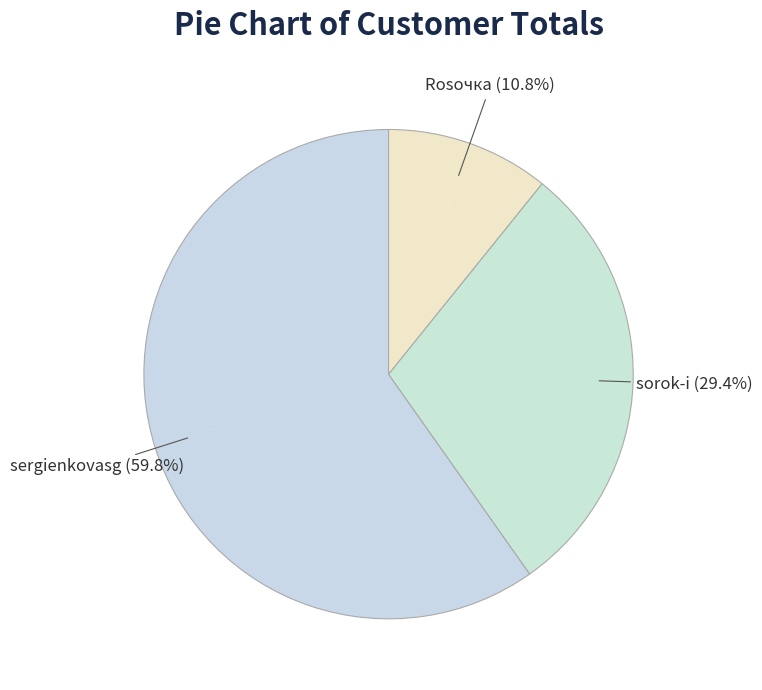

Rank the categories by value from highest to lowest.

sergienkovasg, sorok-i, Rosочка